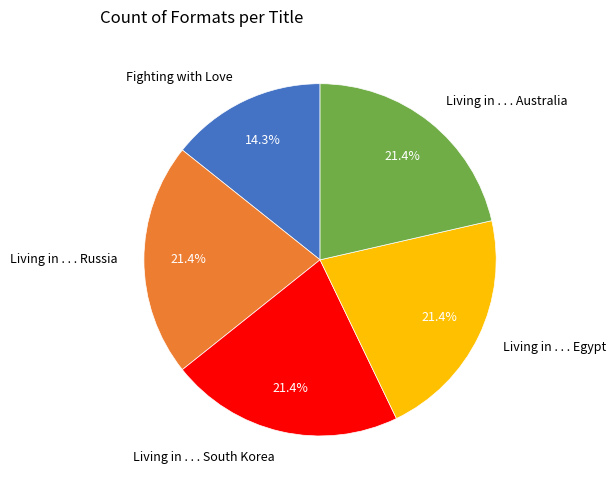

To the nearest percent, what portion does Fighting with Love represent?

14%